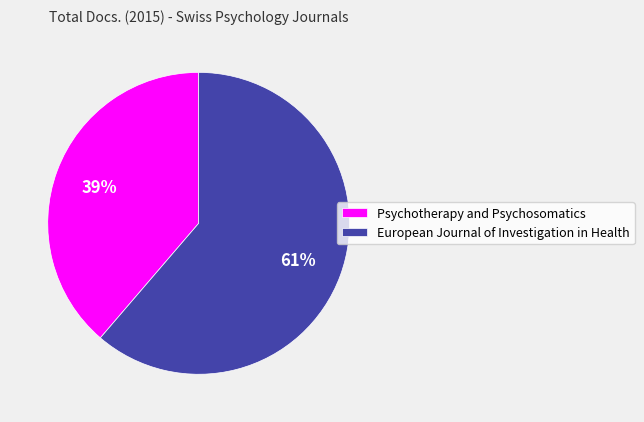

Do Psychotherapy and Psychosomatics and European Journal of Investigation in Health together represent more than half of the pie?

Yes